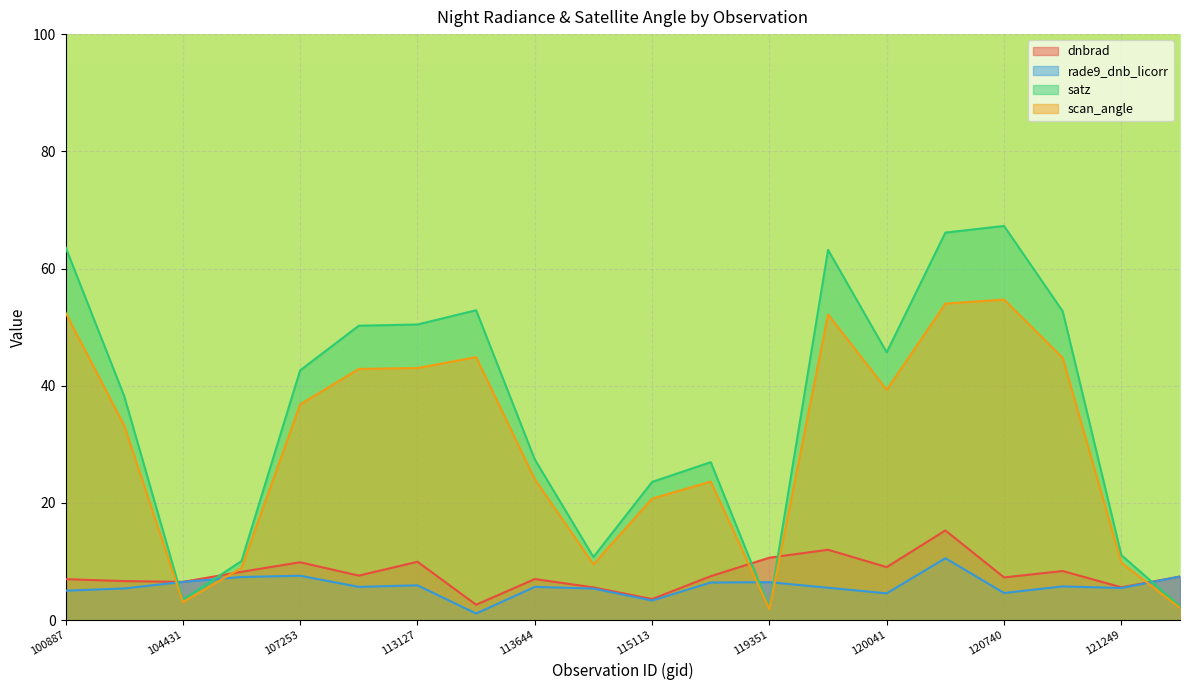

Read the satz value at 120041.

45.7